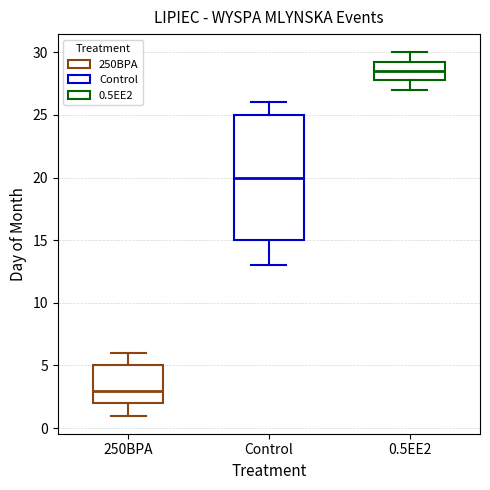

Reading left to right, read every box against the y-axis: the position of its median line, the range the box covers, and the ends of its whiskers. The values are not printed on the chart, so give them approximately, as read against the axis.

250BPA: median 3.0, box 2.0 to 5.0, whiskers 1.0 to 6.0
Control: median 20.0, box 15.0 to 25.0, whiskers 13.0 to 26.0
0.5EE2: median 28.5, box 28.0 to 29.5, whiskers 27.0 to 30.0